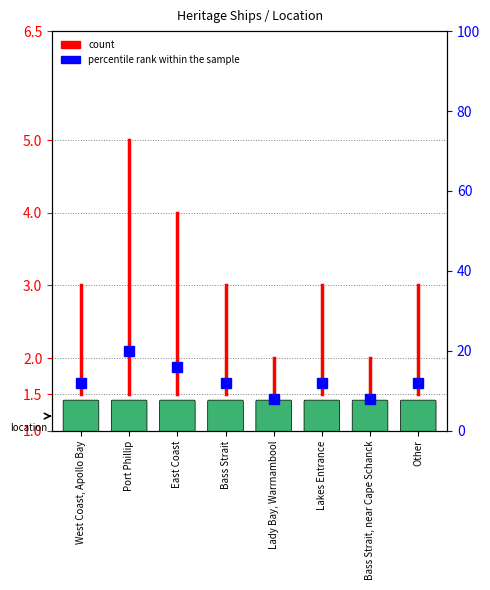

Between West Coast, Apollo Bay and Port Phillip, which is larger?

Port Phillip